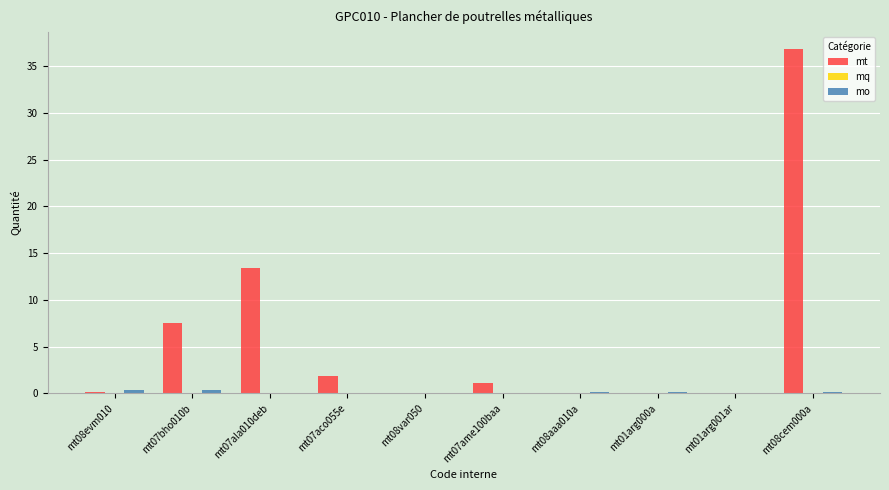

At which label is mt closest to 18?

mt07ala010deb